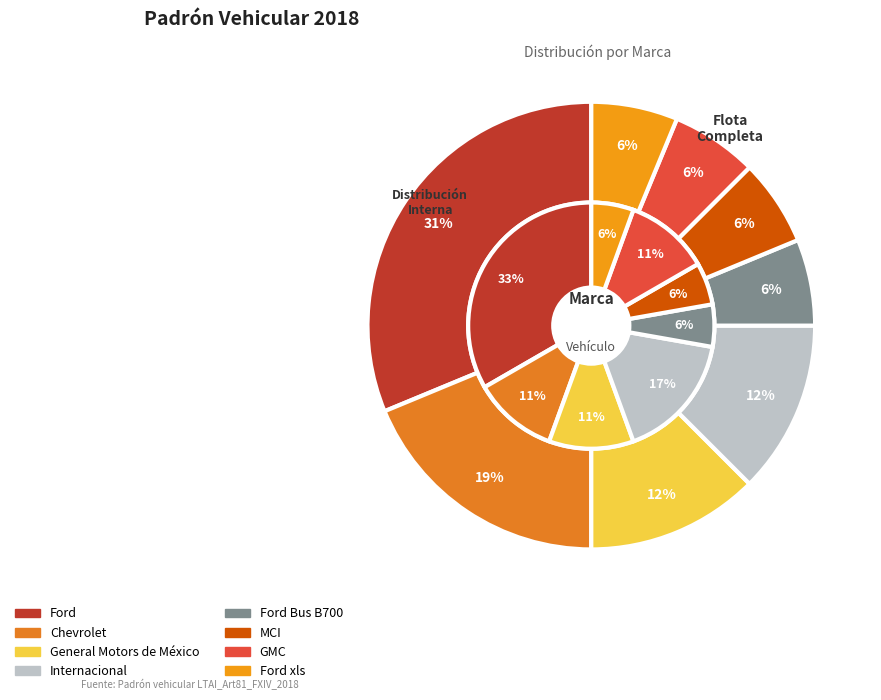

What is the largest slice in the pie chart?

Ford